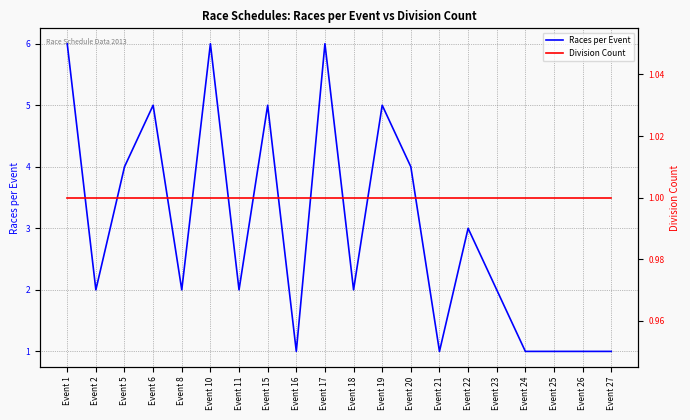

What are all the series names shown in the legend?

Races per Event, Division Count